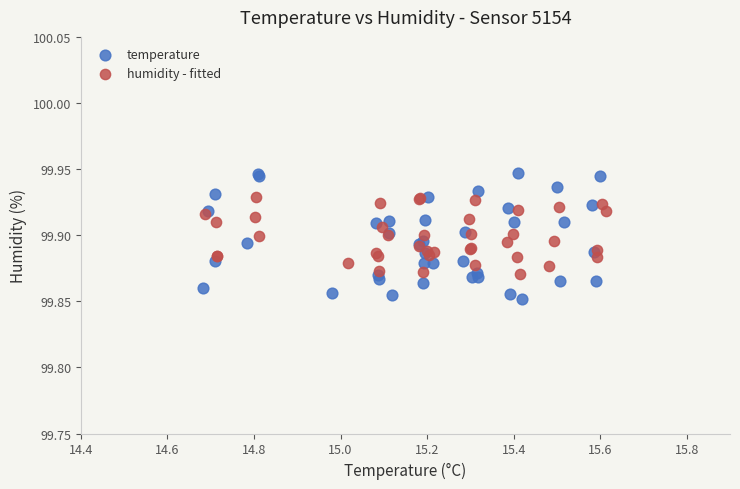

Which series has the widest spread of Y values?

temperature